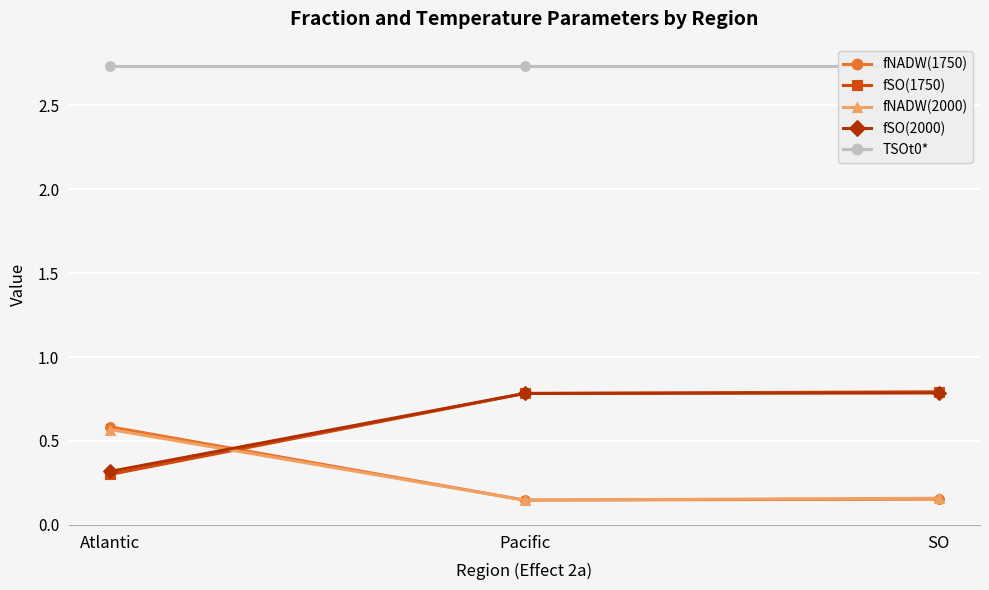

At how many categories does at least one series exceed 1?

3